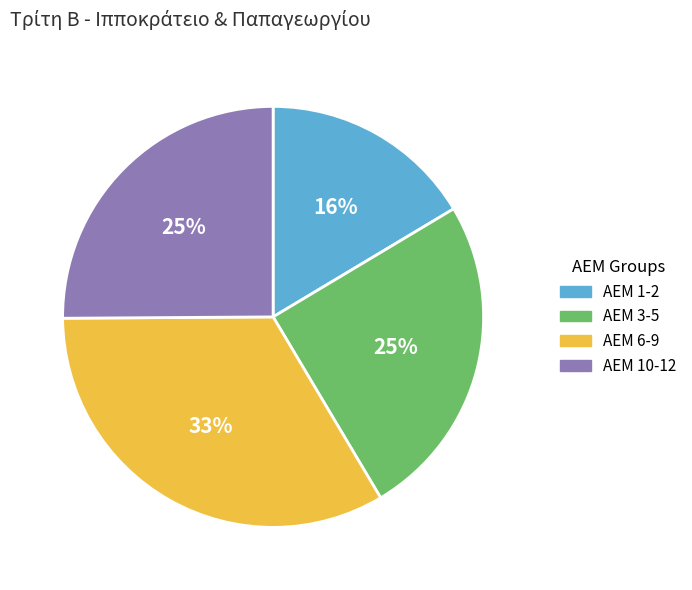

To the nearest percent, what is the average slice percentage?

25%